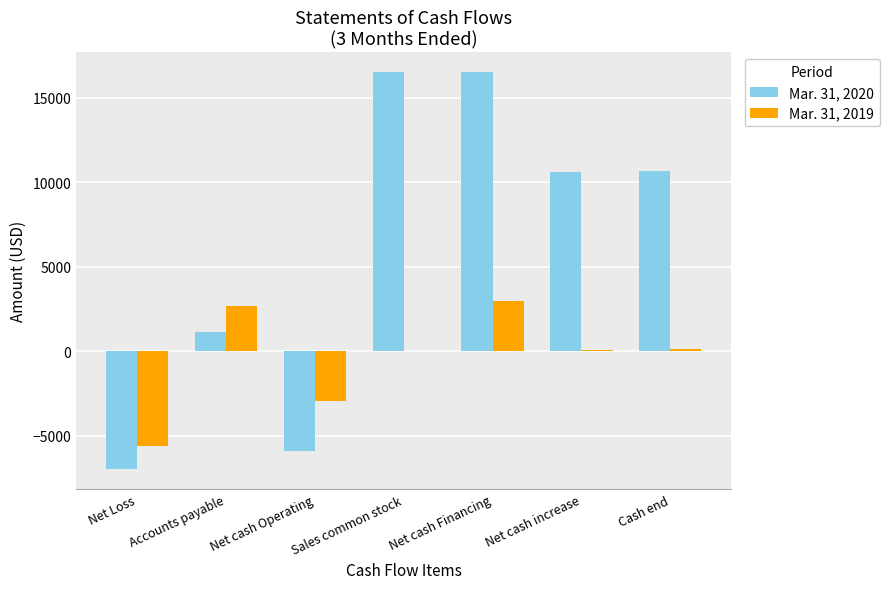

What is the maximum value shown in the chart?

16525